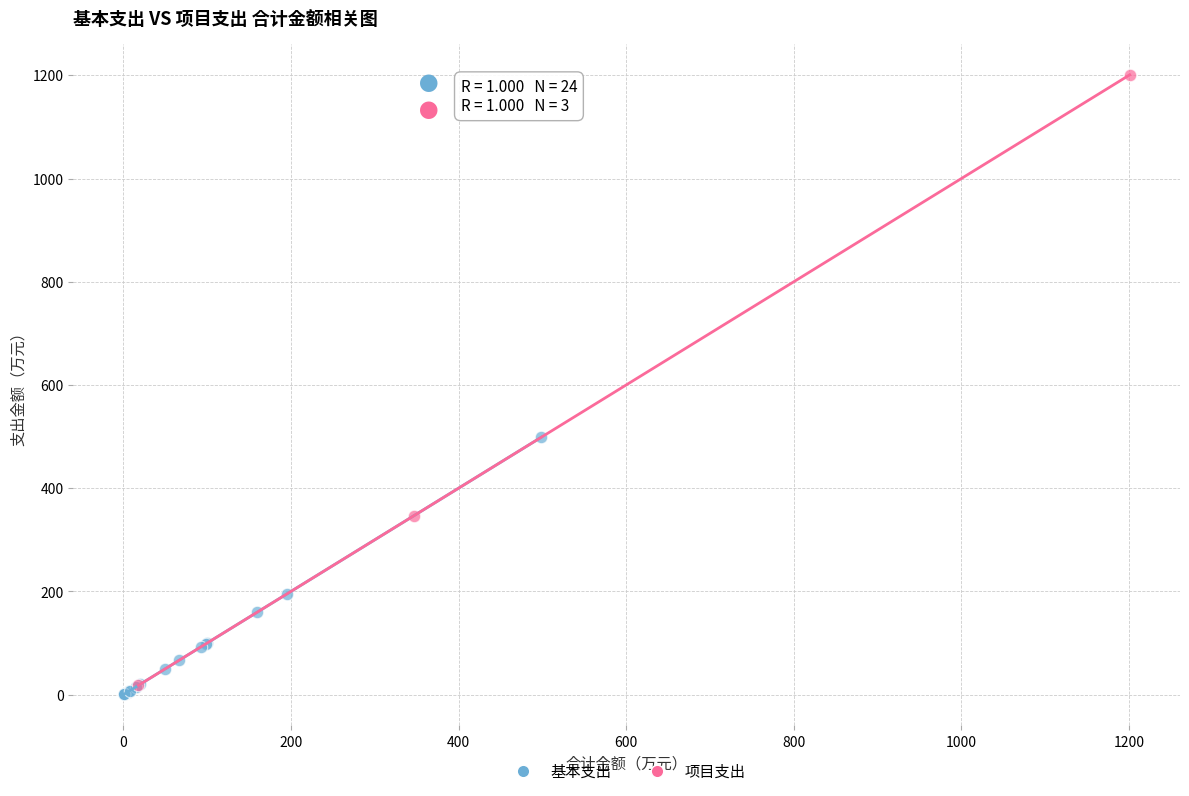

Which series contains the highest Y value?

项目支出